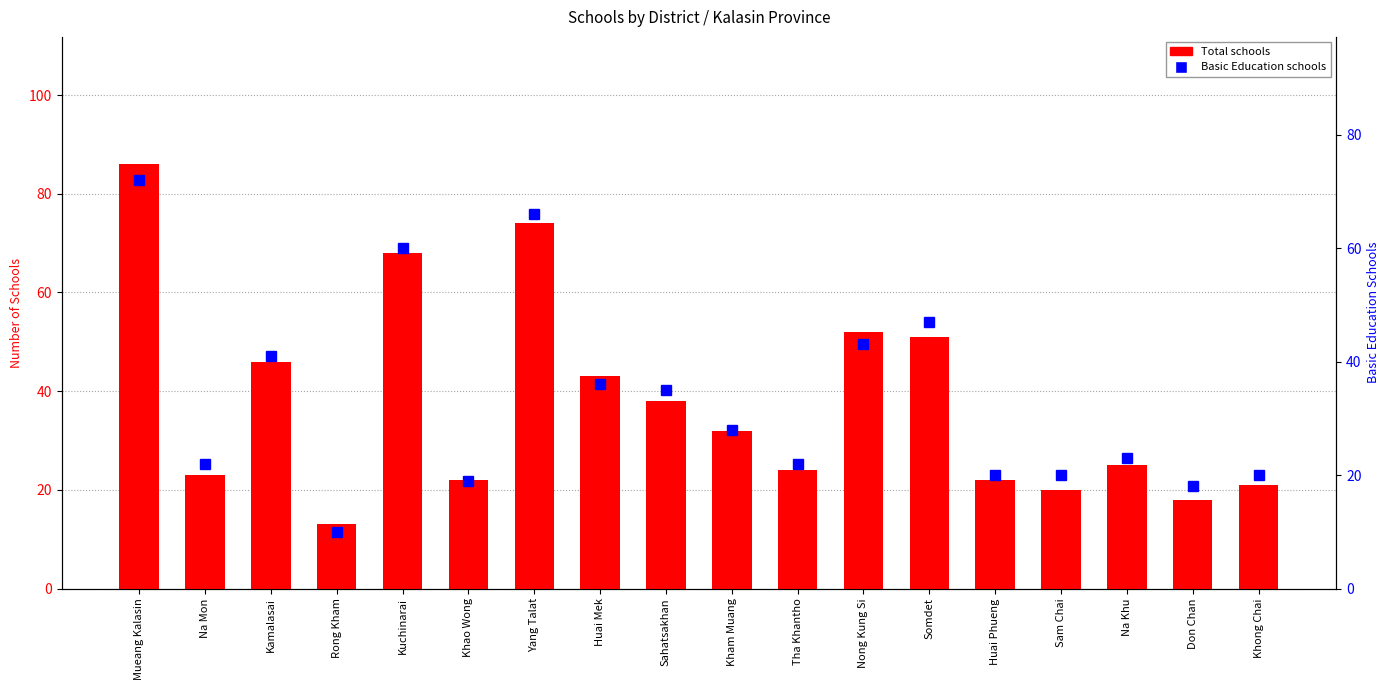

Reading left to right, what are all the values shown in this chart?

Total: 86	23	46	13	68	22	74	43	38	32	24	52	51	22	20	25	18	21
Basic Education: 72	22	41	10	60	19	66	36	35	28	22	43	47	20	20	23	18	20